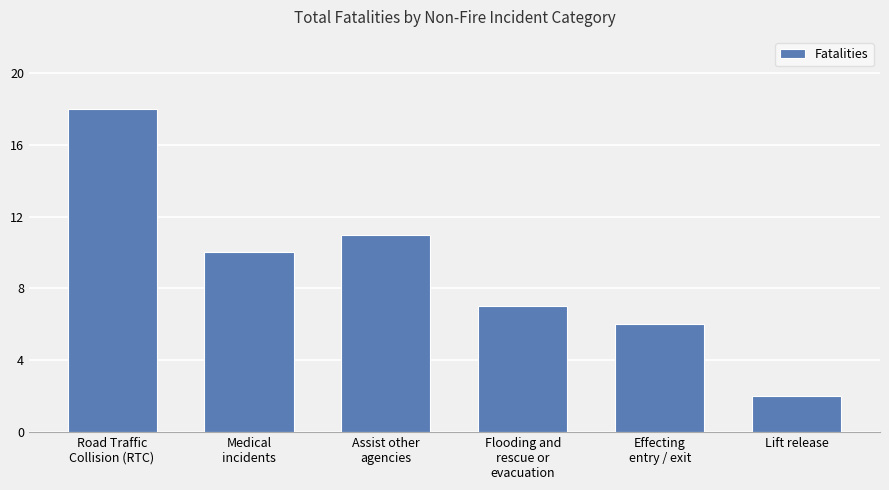

Which has a higher value, Effecting
entry / exit or Lift release?

Effecting
entry / exit